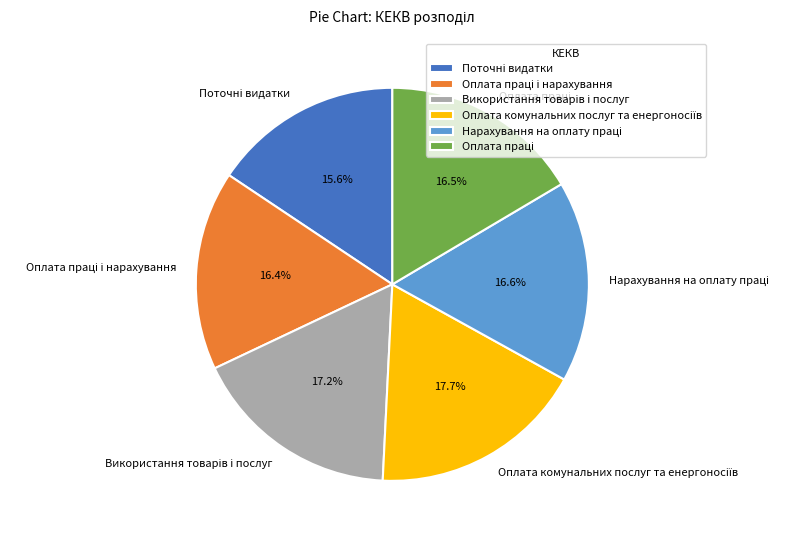

Is there any slice that represents more than half of the pie?

No